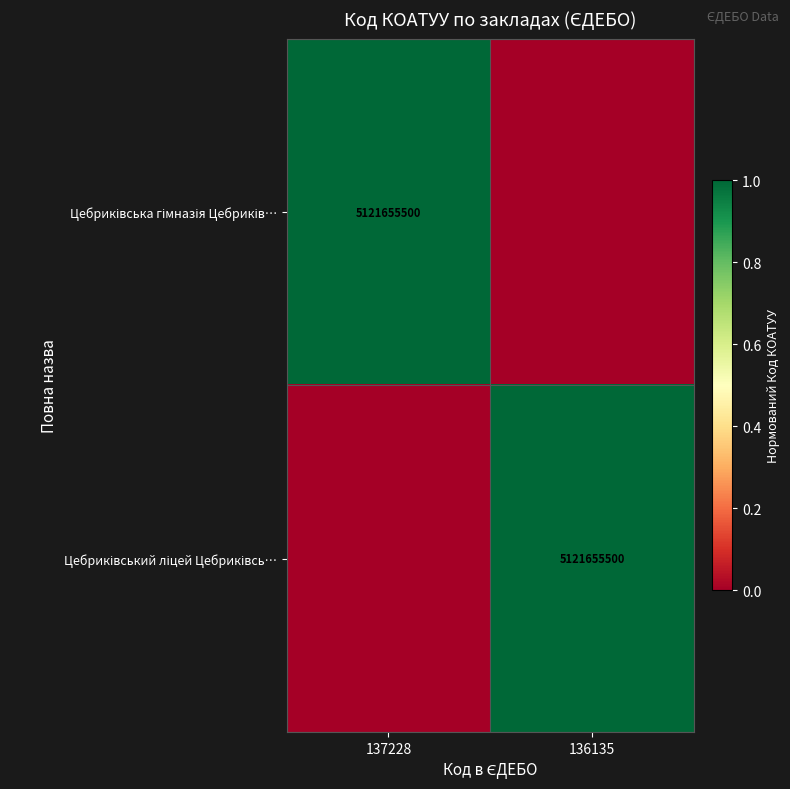

How many Цебриківський ліцей Цебриківсь… values are between 0 and 1?

2